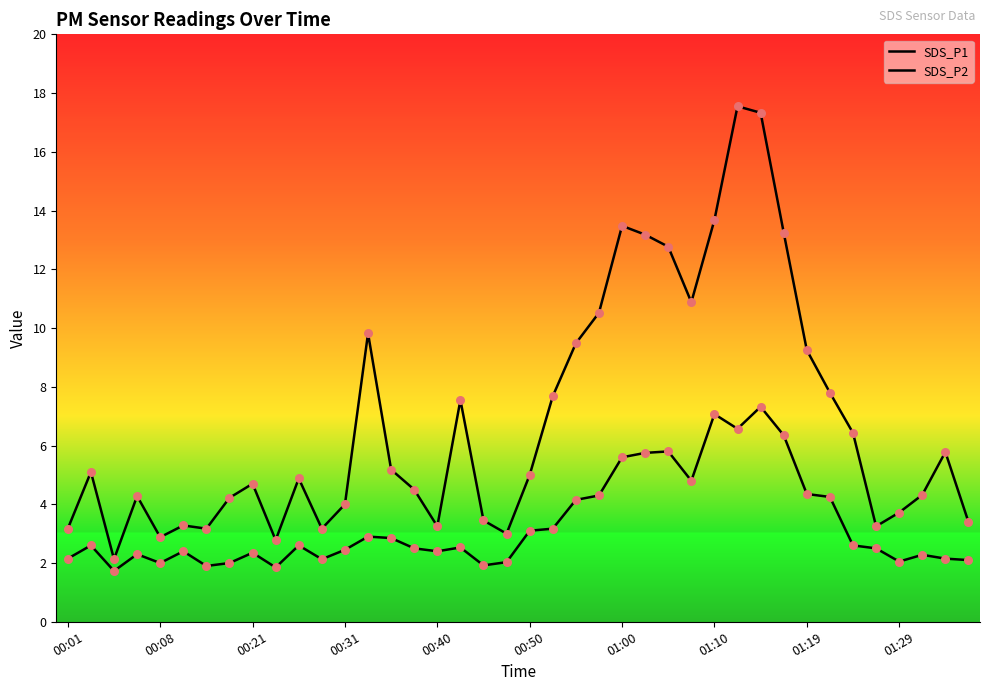

How many lines are shown in the chart?

2